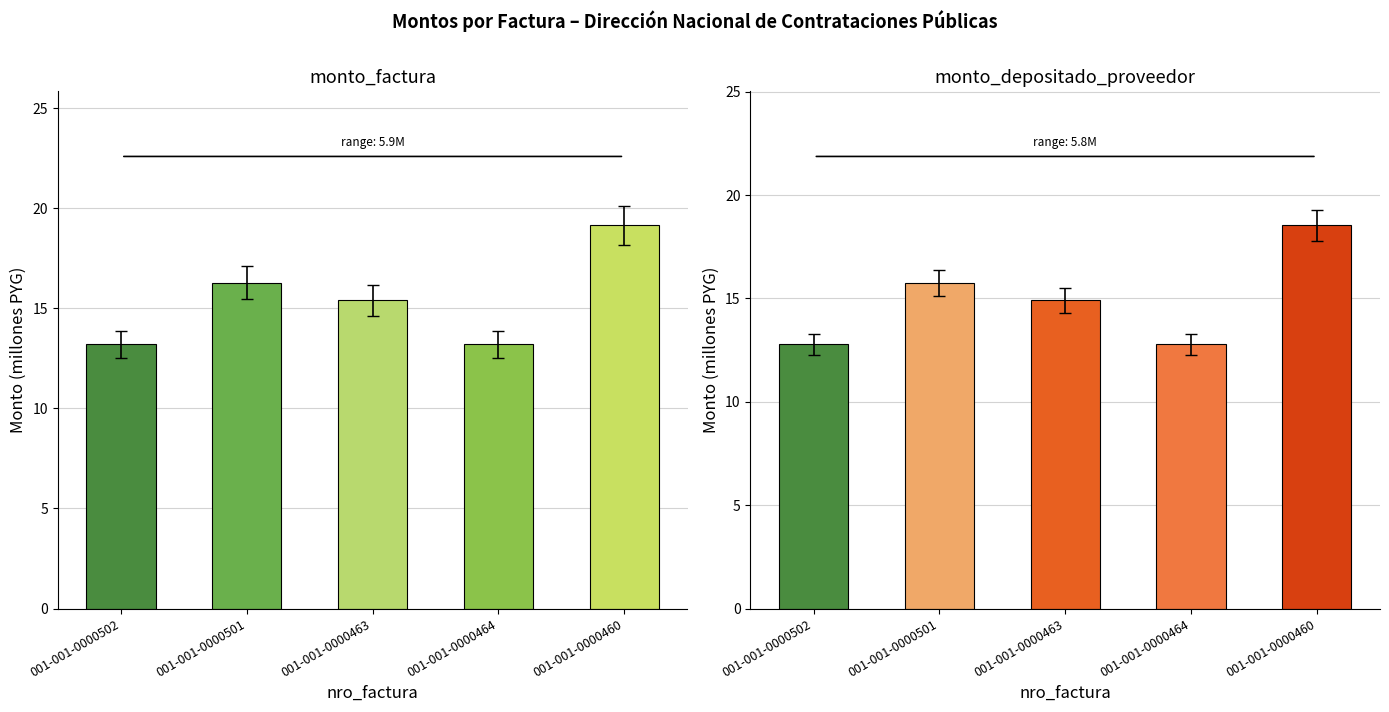

The value of monto_depositado_proveedor at 001-001-0000463 is 14.9. True or false?

True